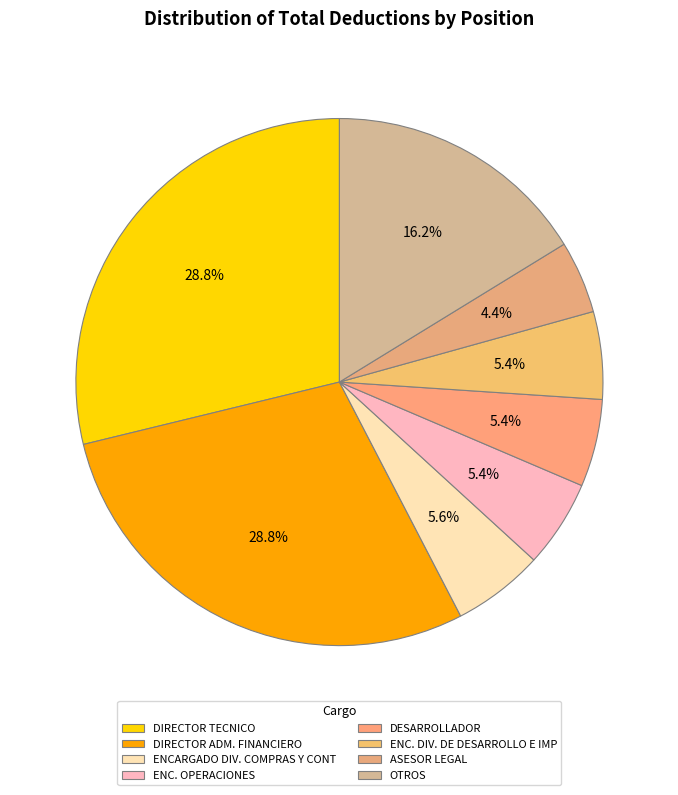

How many slices are in this pie chart?

8